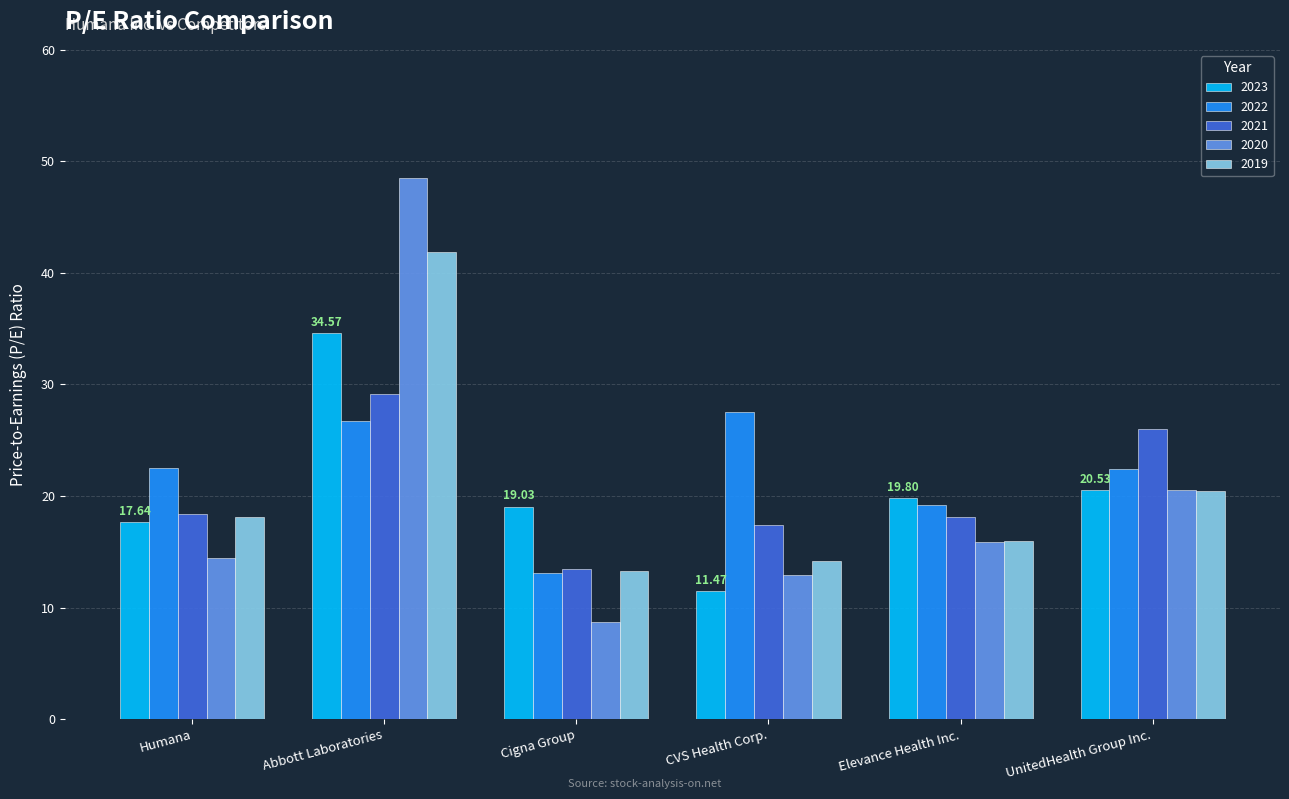

At which label is 2019 closest to 27?

UnitedHealth Group Inc.